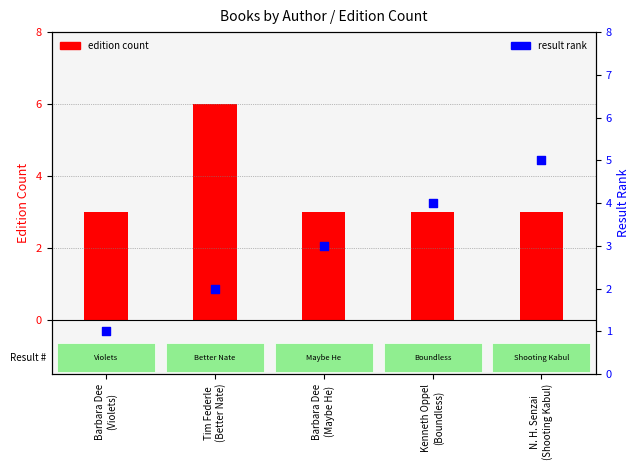

What is the total value across all series at Kenneth Oppel
(Boundless)?

7